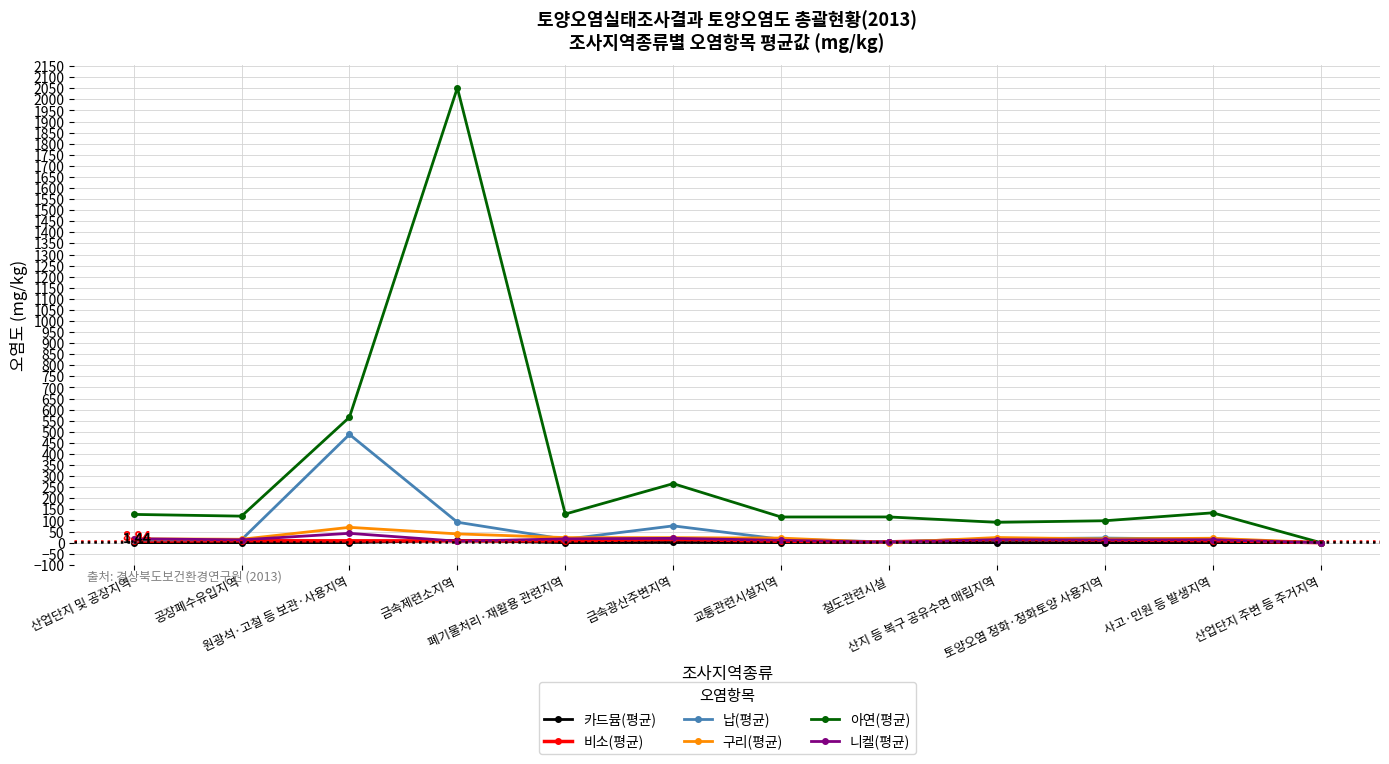

Which series has the largest range (max minus min)?

아연(평균)